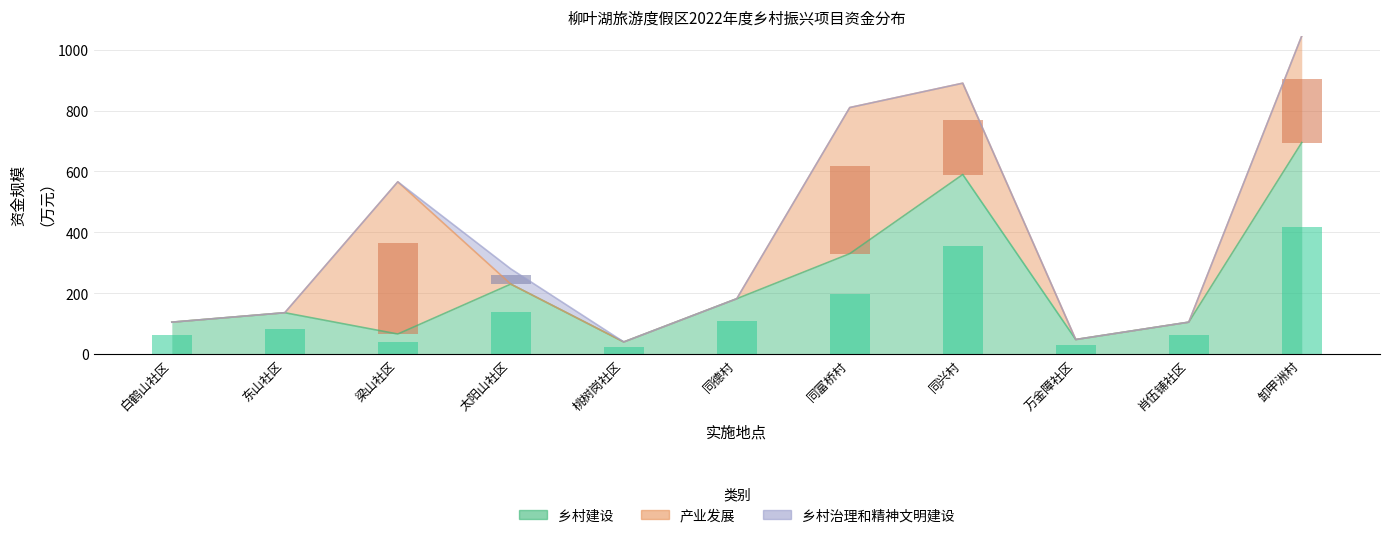

At which category does the chart reach its peak across all series?

卸甲洲村